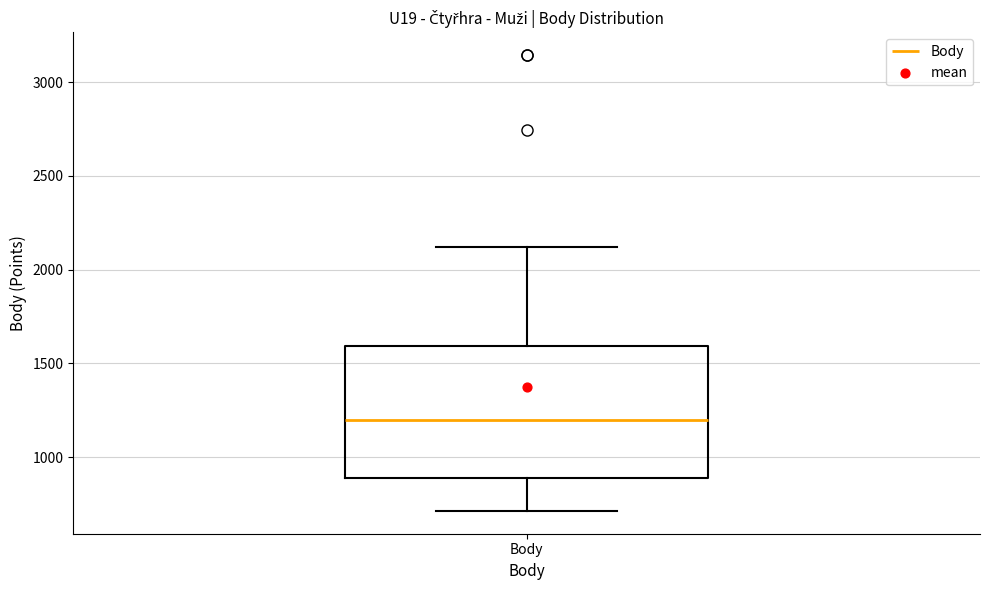

Read this box plot against the y-axis: the position of the median line, the range covered by the box, and the ends of both whiskers. The values are not printed on the chart, so give them approximately, as read against the axis.

median 1200, box 900 to 1600, whiskers 700 to 2100